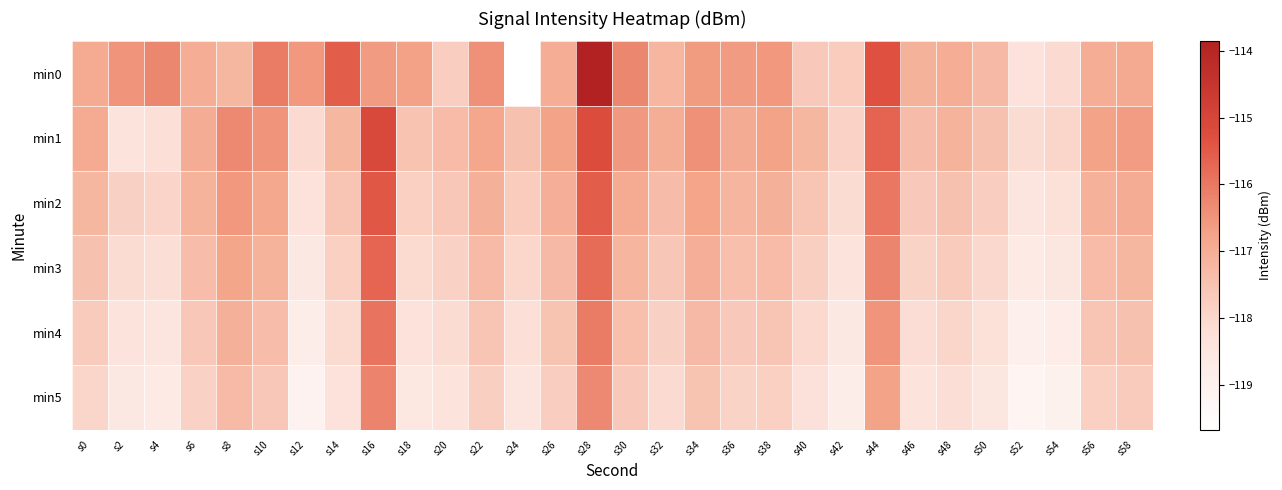

Which has a higher value, s50 or s34?

s34